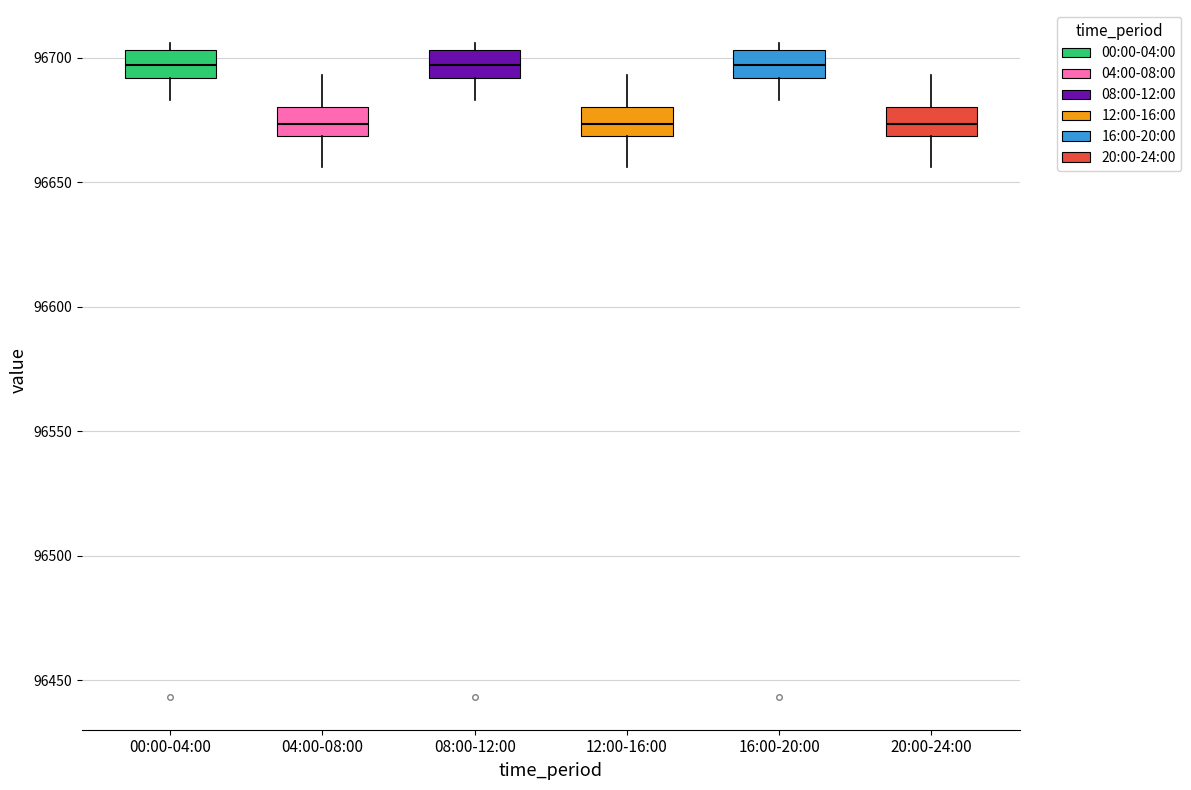

Reading left to right, transcribe this box plot: for each box, give where its median line is, the range the box spans, and where its two whiskers end, as read against the y-axis. The values are not printed on the chart, so give them approximately, as read against the axis.

00:00-04:00: median 96695, box 96690 to 96705, whiskers 96685 to 96705 (just above the box's upper edge)
04:00-08:00: median 96675, box 96670 to 96680, whiskers 96655 to 96695
08:00-12:00: median 96695, box 96690 to 96705, whiskers 96685 to 96705 (just above the box's upper edge)
12:00-16:00: median 96675, box 96670 to 96680, whiskers 96655 to 96695
16:00-20:00: median 96695, box 96690 to 96705, whiskers 96685 to 96705 (just above the box's upper edge)
20:00-24:00: median 96675, box 96670 to 96680, whiskers 96655 to 96695